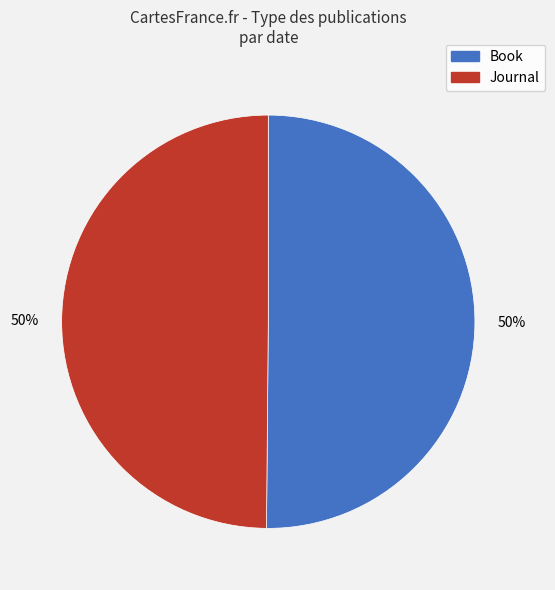

How many segments does this pie chart have?

2